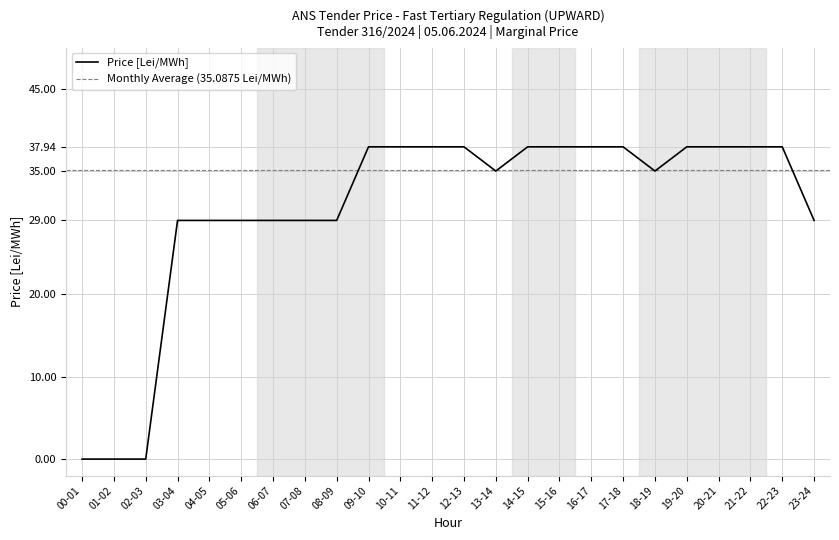

Where is the data nearest to the value 18?

03-04